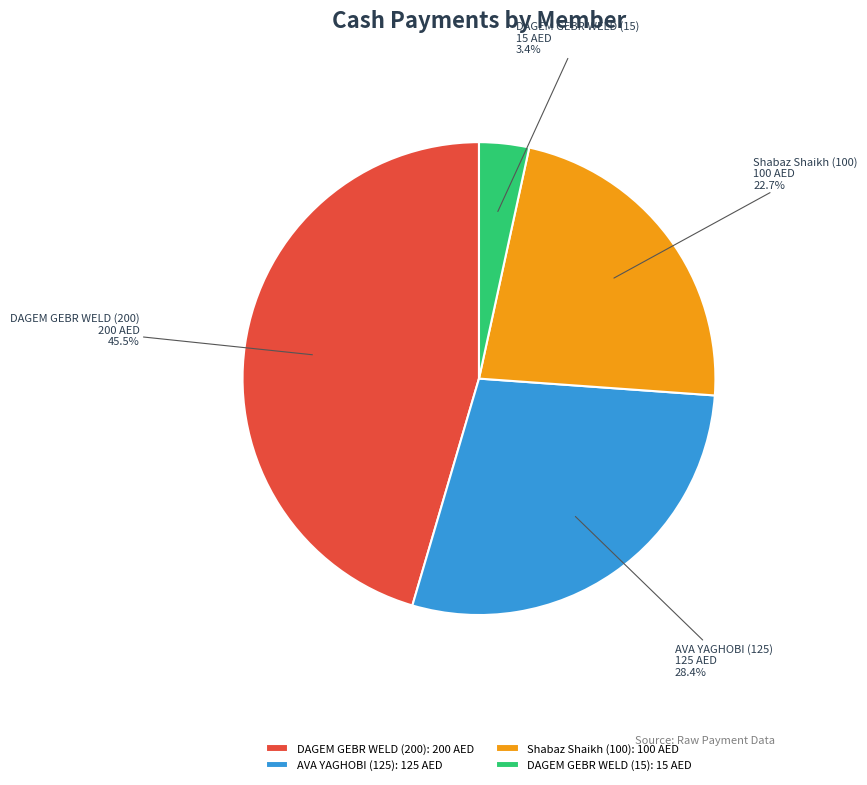

Count the number of slices in the pie.

4